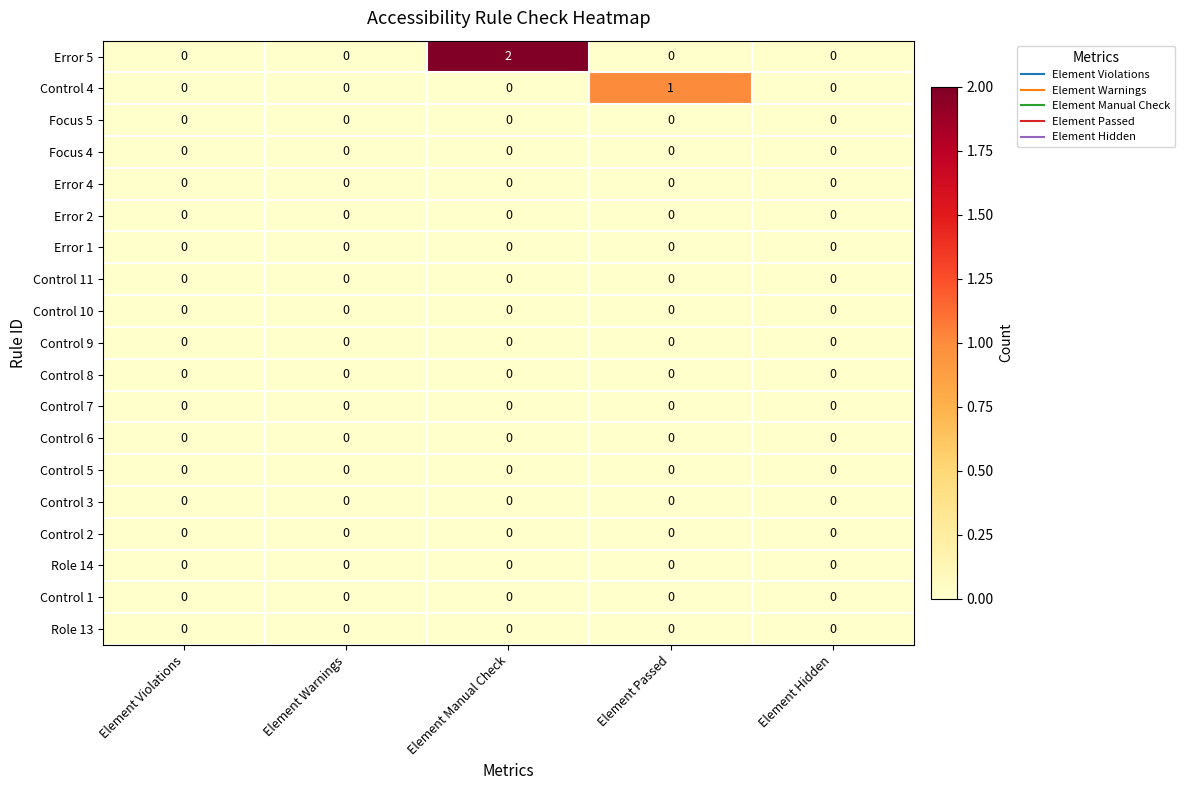

At which category is the sum across all series the highest?

Element Manual Check